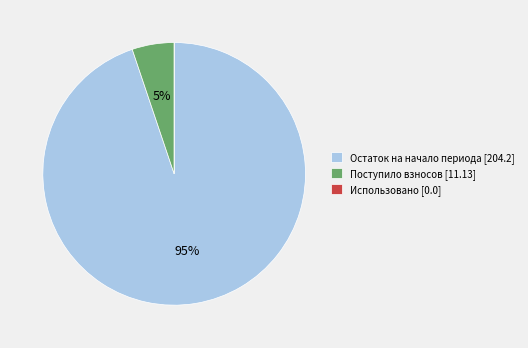

To the nearest percent, what is the difference between the largest and smallest slice percentages?

95%